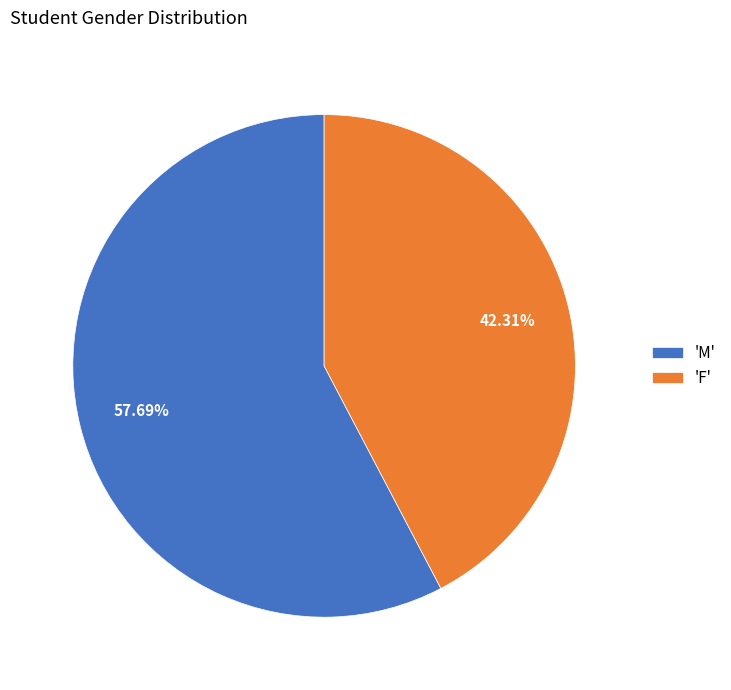

Between 'M' and 'F', which is larger?

'M'